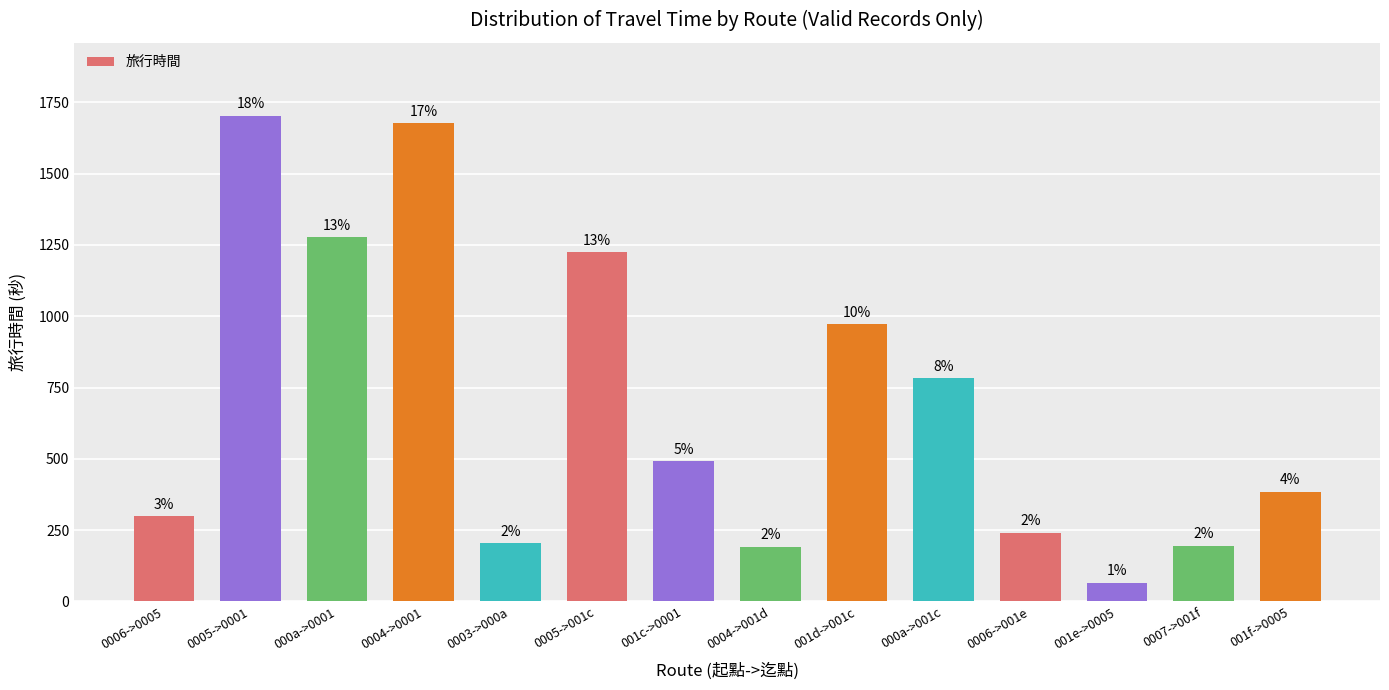

What is the approximate value at 000a->0001?

1278